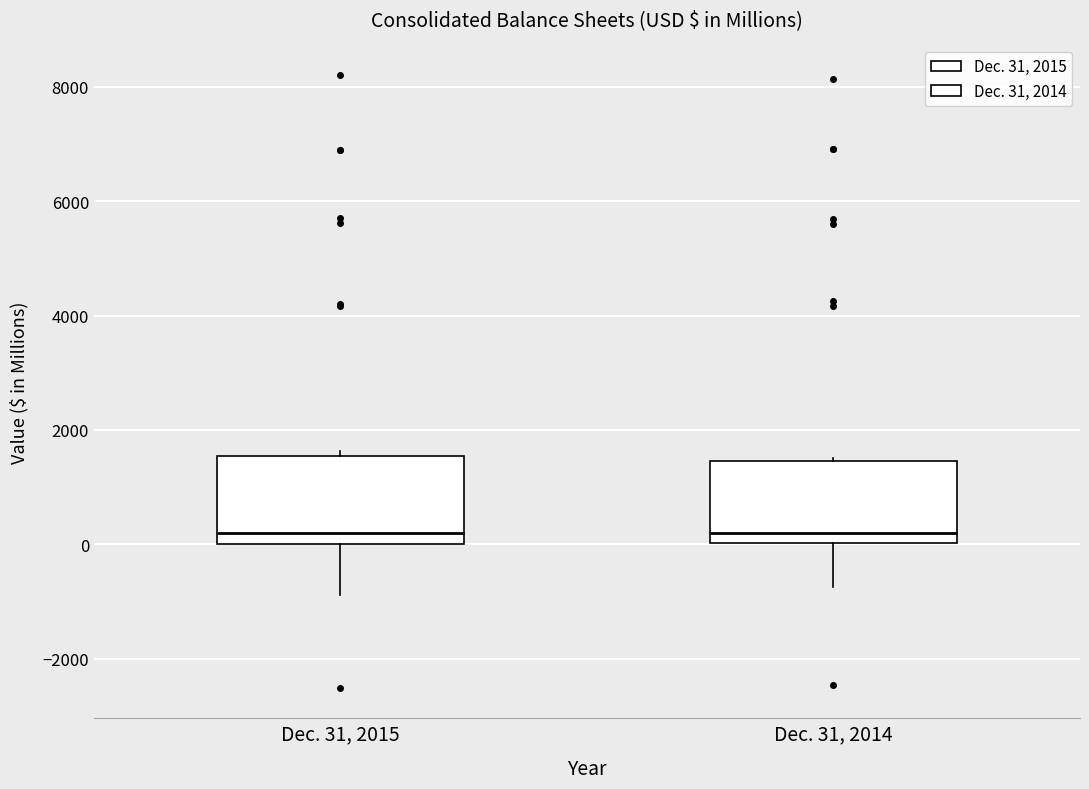

Reading left to right, read every box against the y-axis: the position of its median line, the range the box covers, and the ends of its whiskers. The values are not printed on the chart, so give them approximately, as read against the axis.

Dec. 31, 2015: median 200, box 0 to 1600, whiskers -800 to 1600 (just above the box's upper edge)
Dec. 31, 2014: median 200, box 0 to 1400, whiskers -800 to 1600